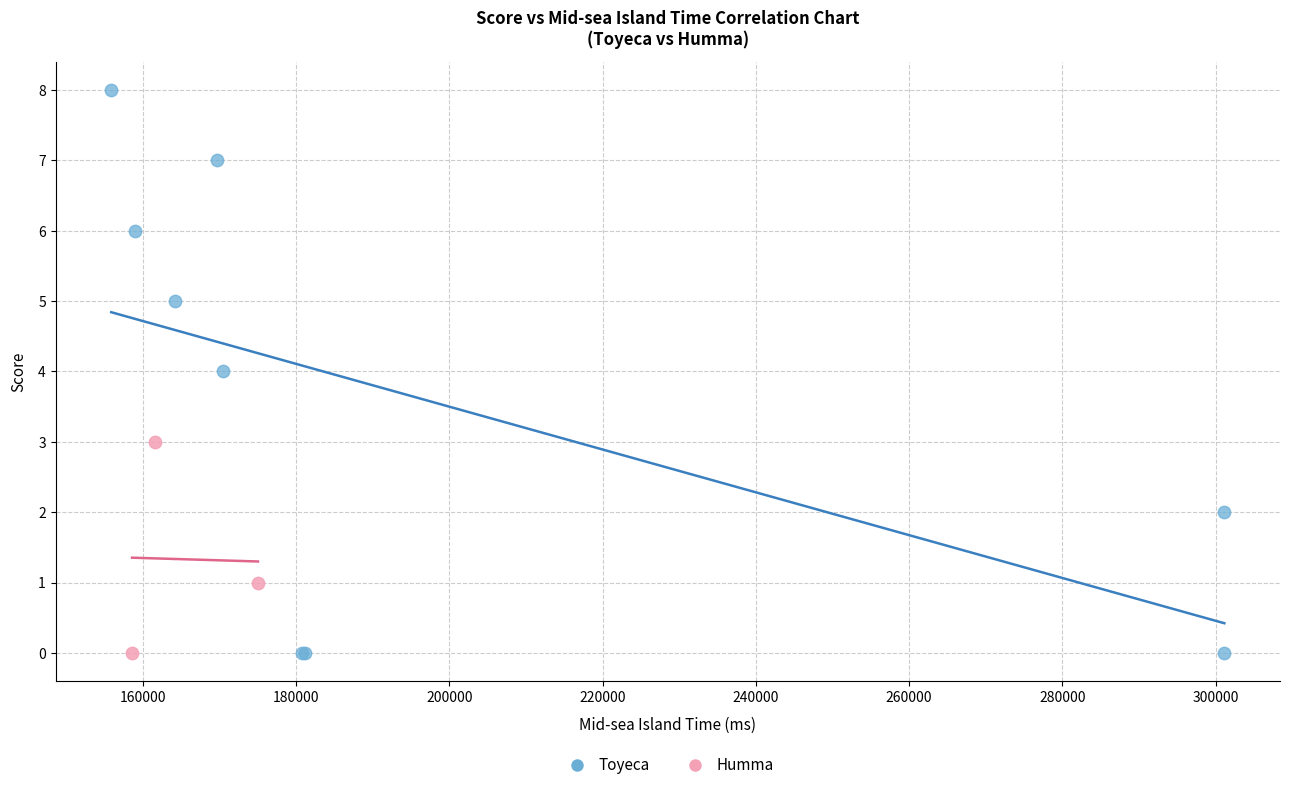

Which series contains the highest Y value?

Toyeca